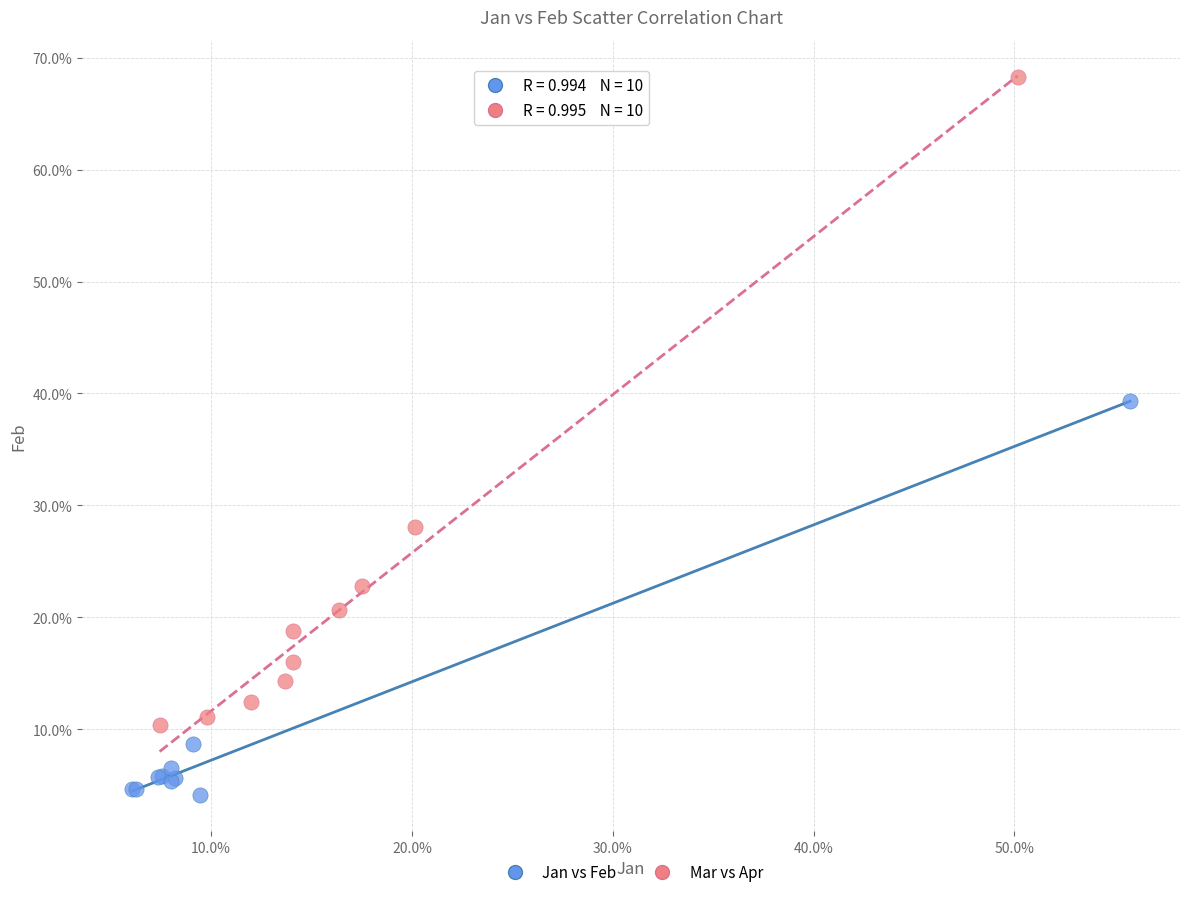

What are all the series names shown in the legend?

Jan vs Feb, Mar vs Apr